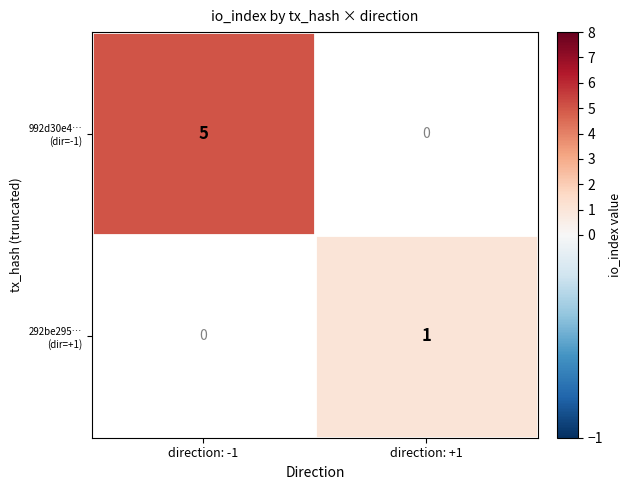

Is the value of 292be295… (dir=+1) at direction: -1 greater than the value of 992d30e4… (dir=-1) at direction: +1?

No